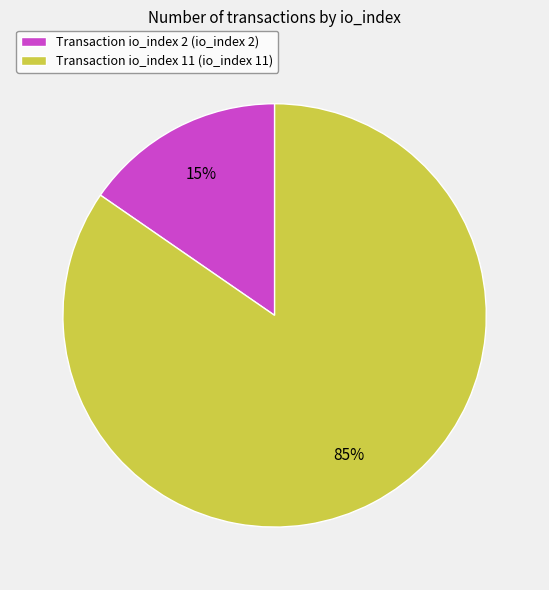

Which category has the biggest portion of the pie?

Transaction io_index 11 (io_index 11)